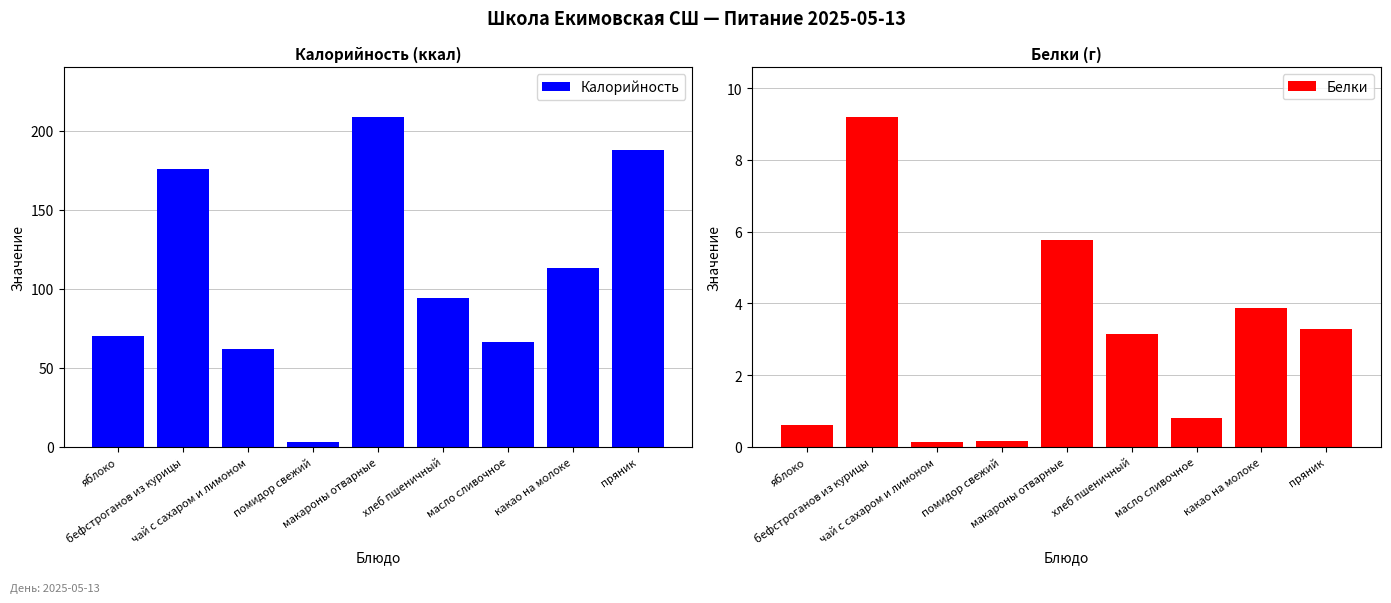

Reading left to right, list all the values displayed in this chart.

Калорийность: 70.3	176.0	62.0	2.8	208.8	94.0	66.1	113.4	188.0
Белки: 0.6	9.2	0.1	0.2	5.8	3.2	0.8	3.9	3.3